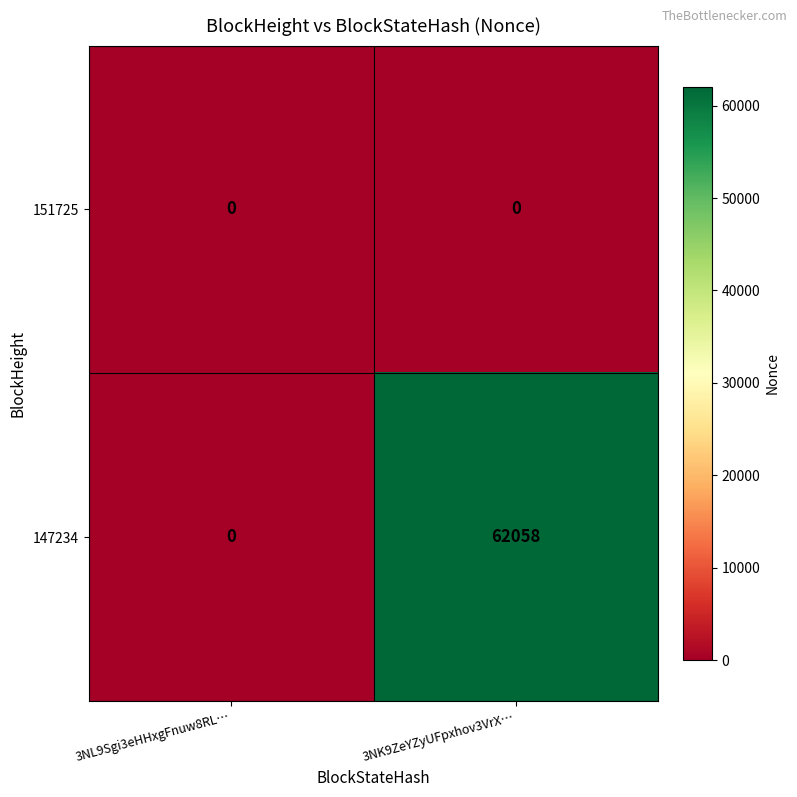

How many series are shown in this chart?

2